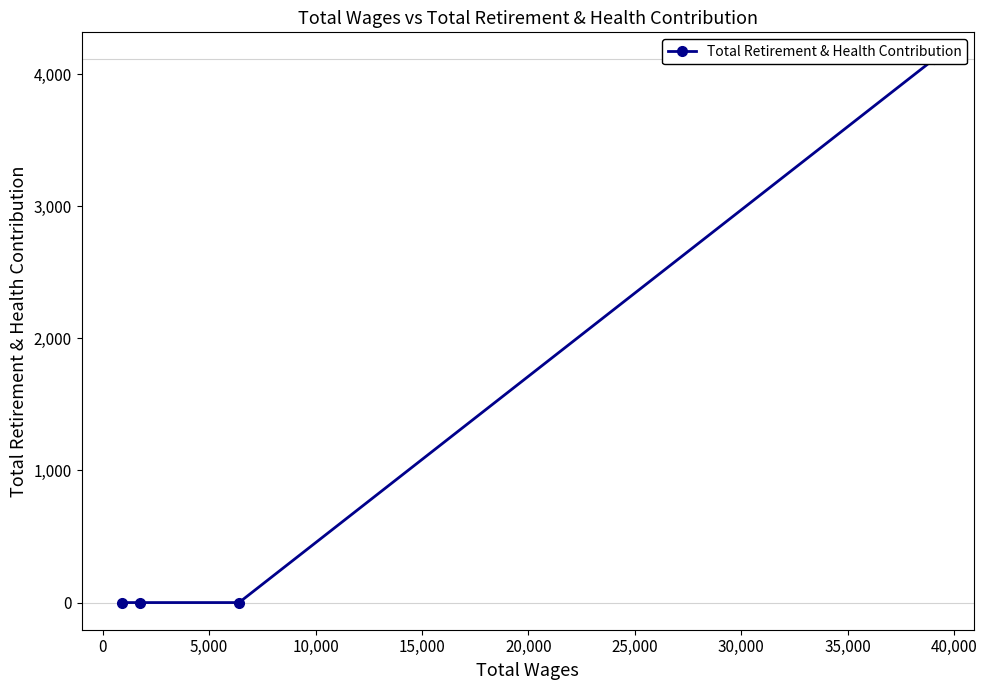

How many positive values are there?

1